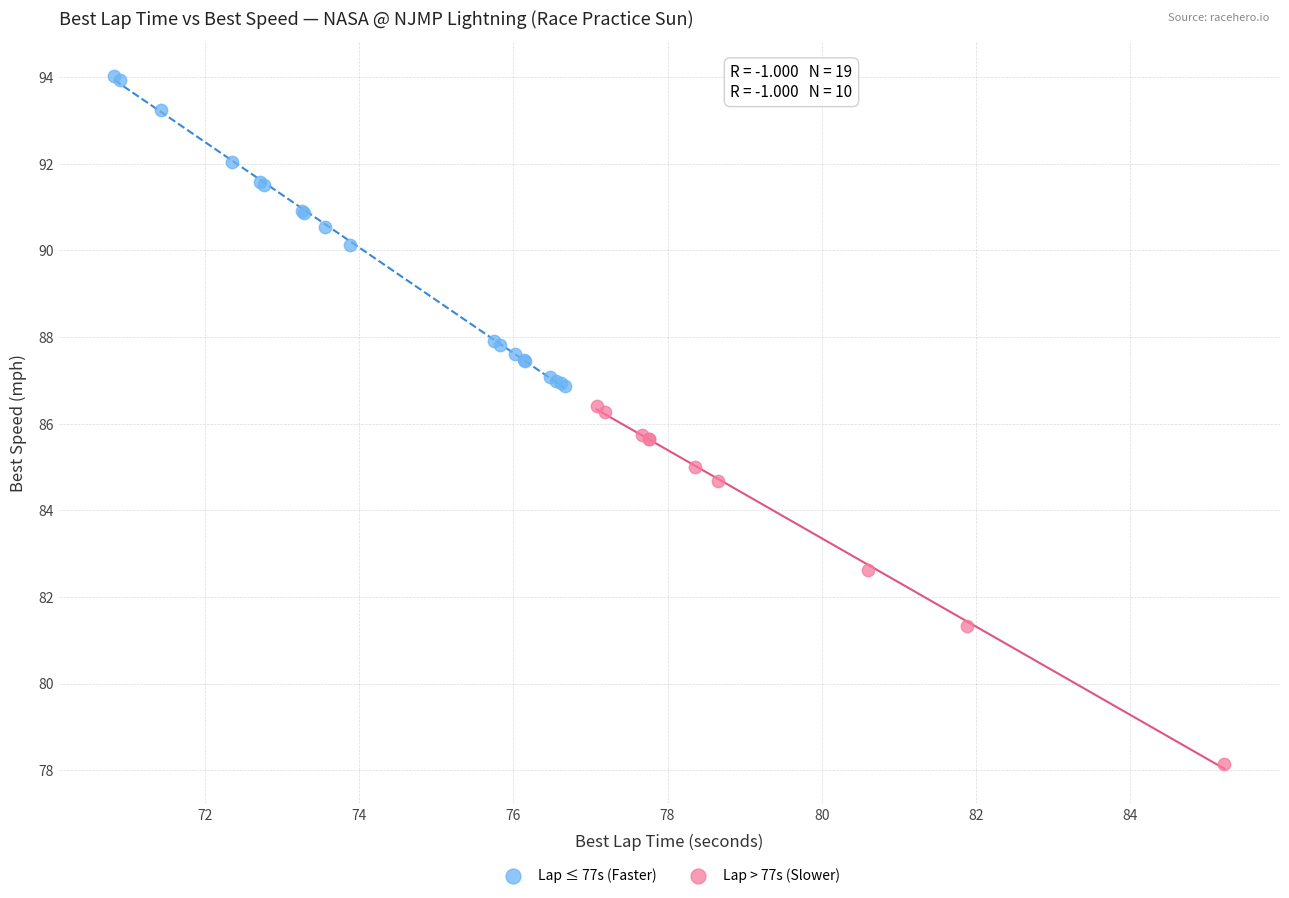

Which series contains the highest Y value?

Lap ≤ 77s (Faster)